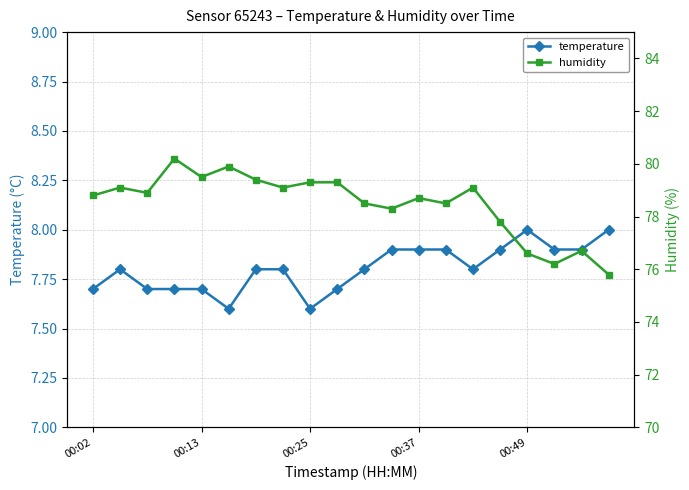

What is the label of the 14th point from the right?

6